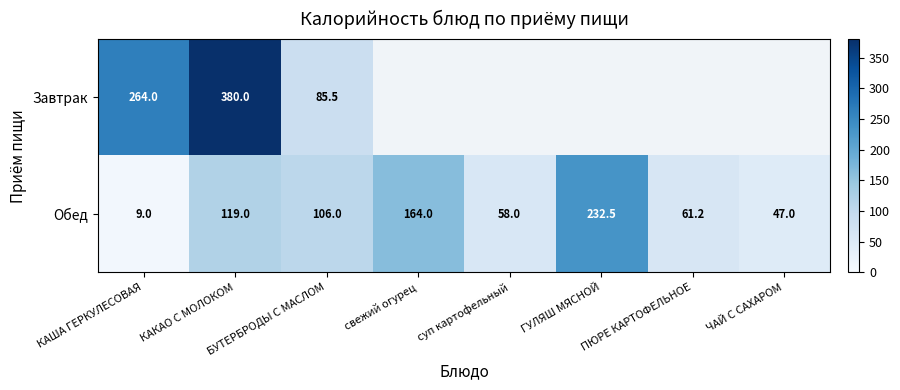

What is the difference between the Обед values at КАКАО С МОЛОКОМ and свежий огурец?

45.0